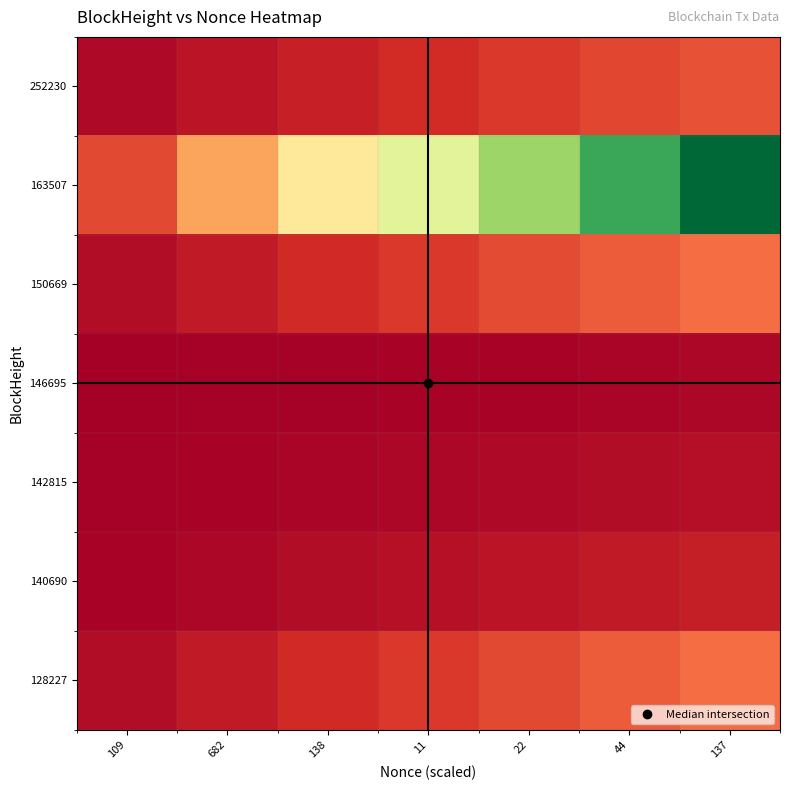

Rank the series at 138 from lowest to highest value.

146695, 142815, 140690, 252230, 128227, 150669, 163507